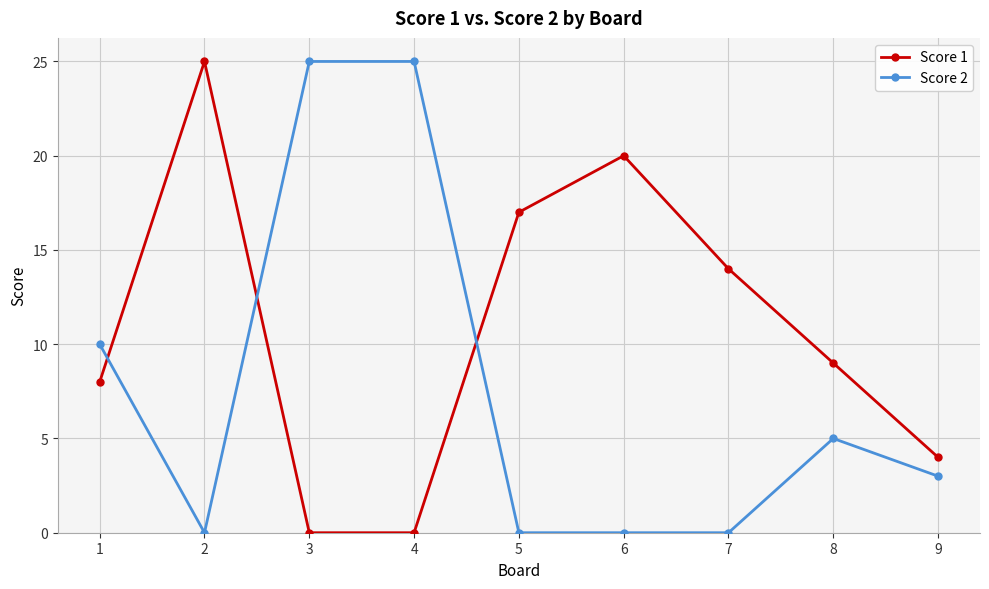

What is the difference between the second highest and minimum values in the Score 2 series?

25